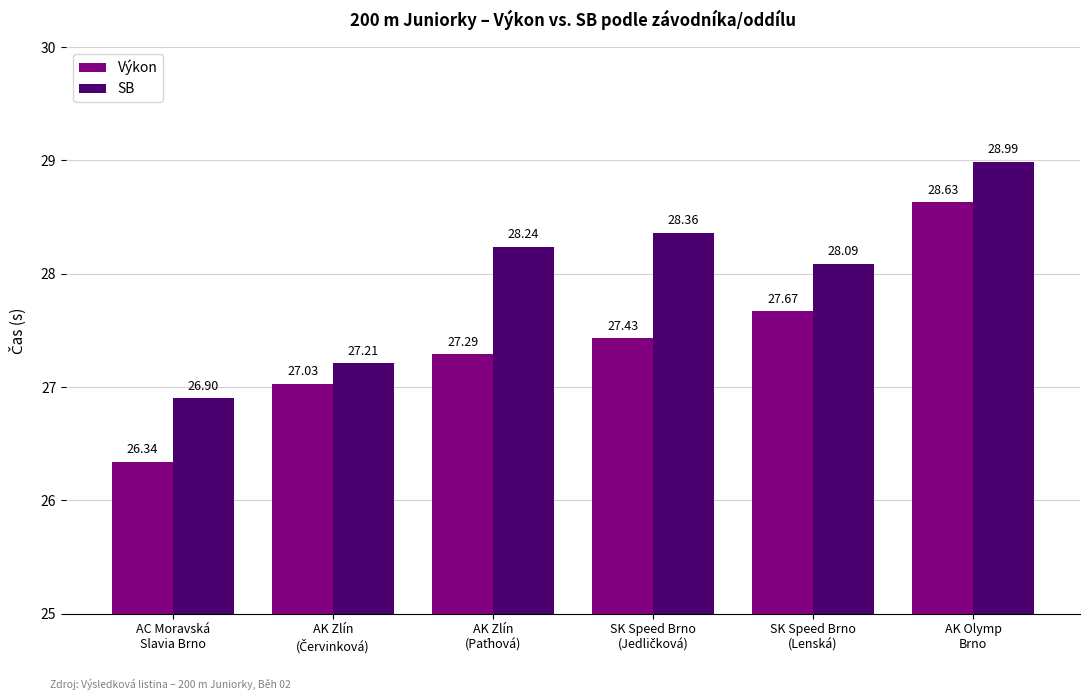

What is the label of the 6th bar from the left?

AK Olymp
Brno